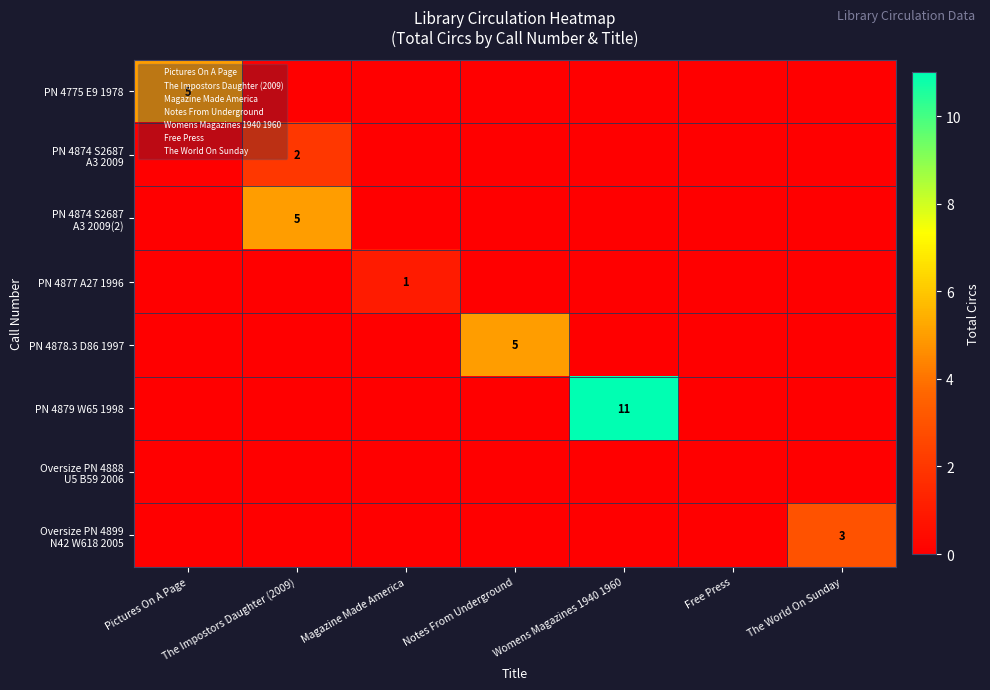

What is the sum of all PN 4878.3 D86 1997 values?

5